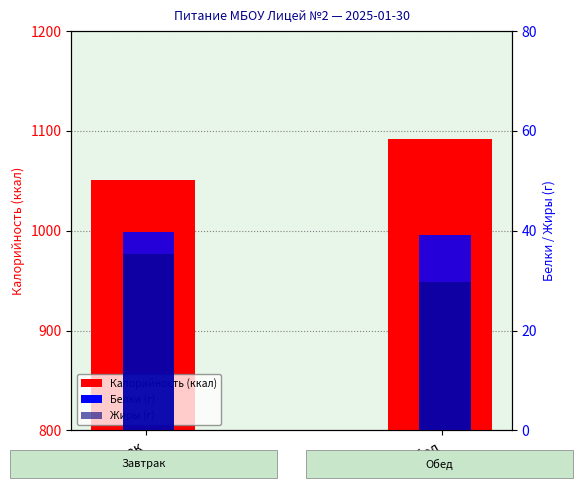

Does the chart contain stacked bars?

No